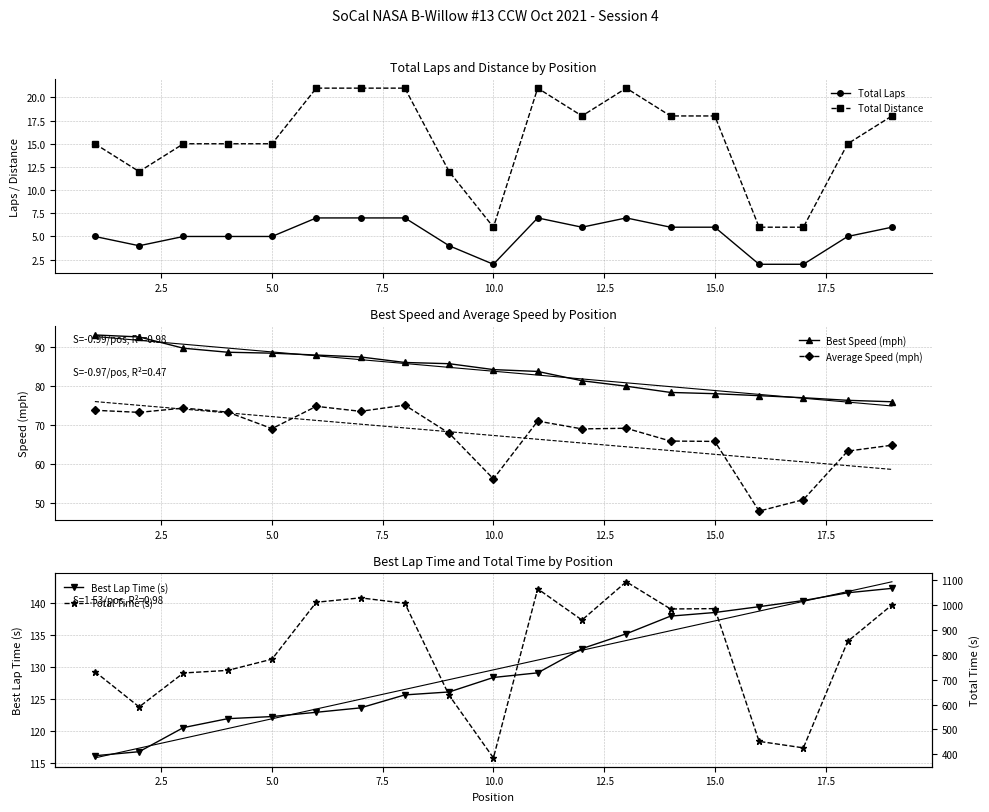

The value of Best Lap Time (s) at 15.0 is 138.5. True or false?

True